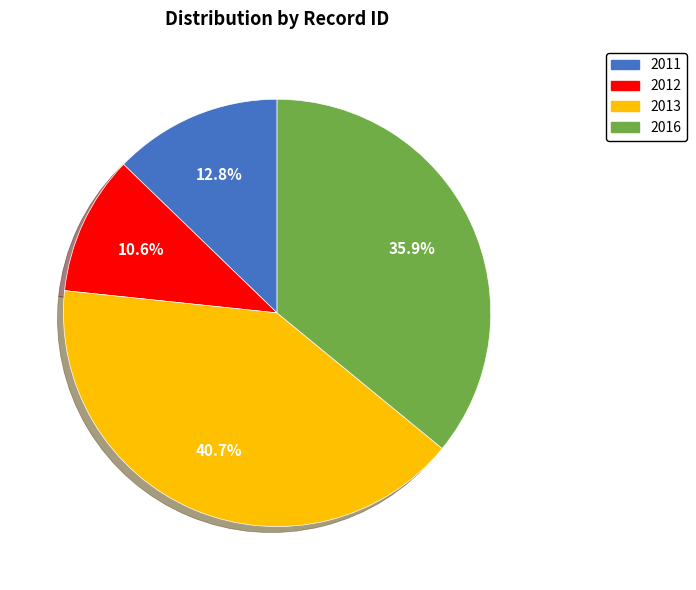

Count the number of slices in the pie.

4